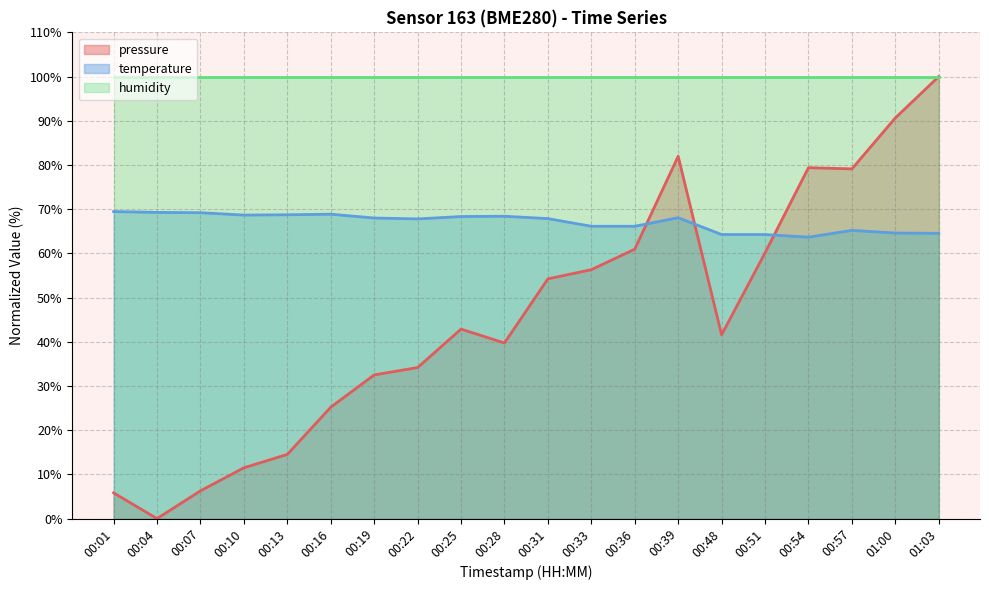

After their last crossing, which series has the higher values: temperature or pressure?

pressure